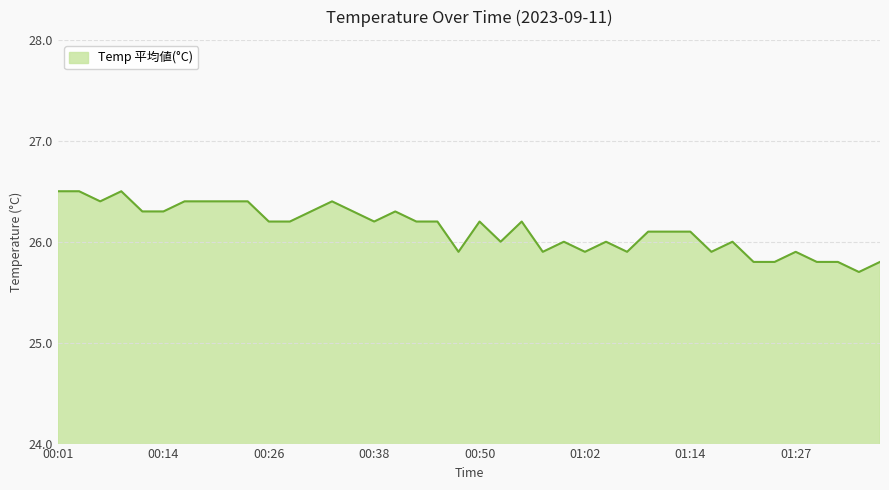

What is the difference between the maximum and minimum values?

0.8